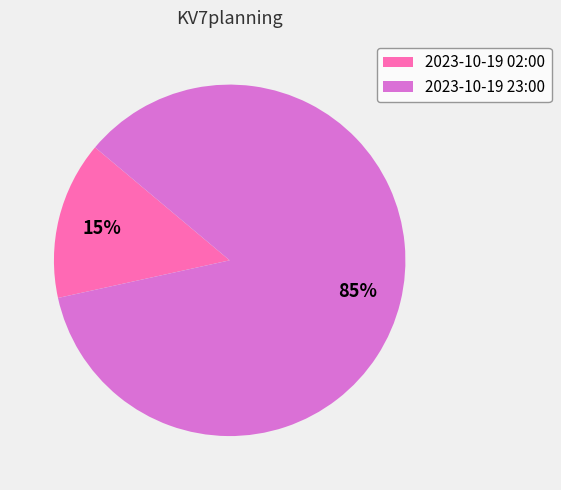

Approximately how many times larger is the value at 2023-10-19 02:00 compared to 2023-10-19 23:00?

0.2